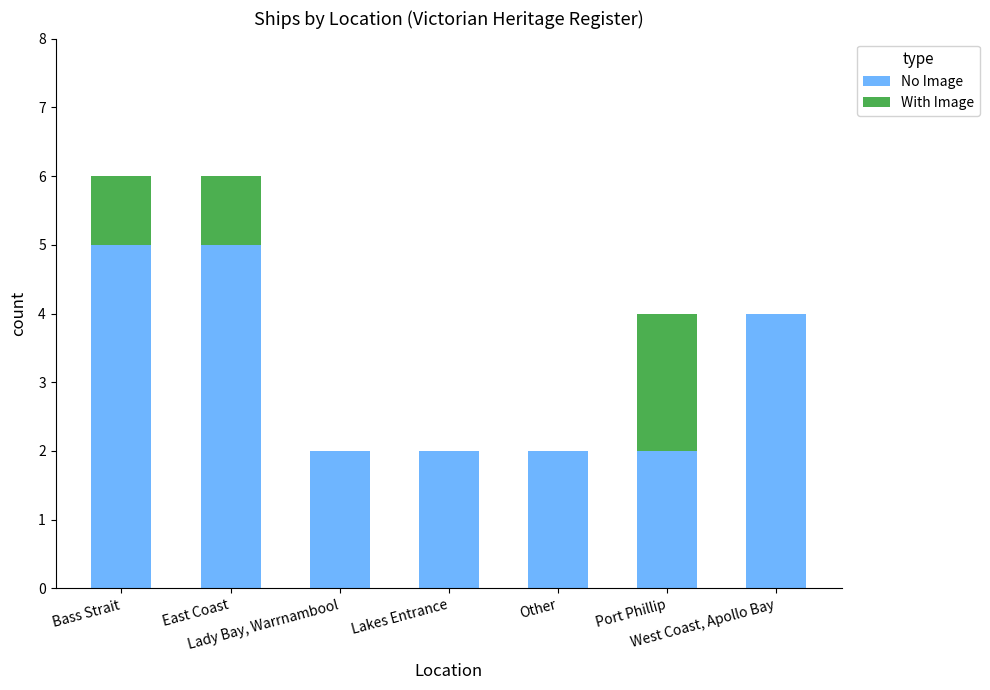

What is the sum of all No Image values?

22